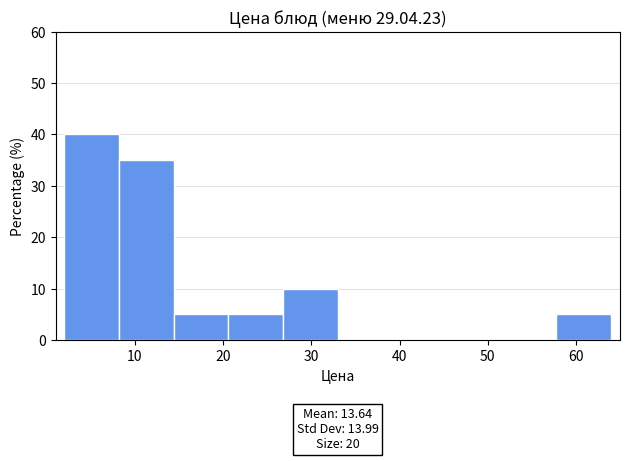

Over which range of the x-axis is the bar tallest?

2.0 to 8.2